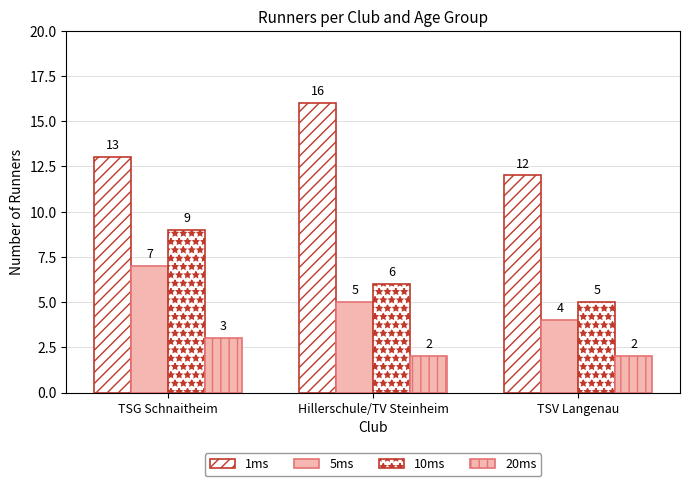

What is the approximate value of 1ms at TSG Schnaitheim?

13